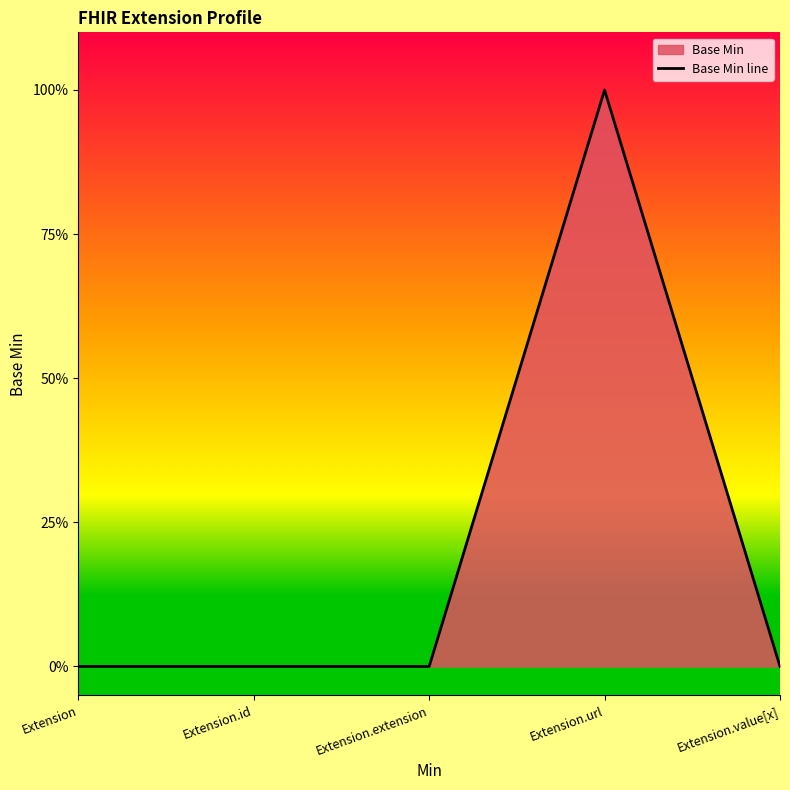

Does the chart display data point markers on the line(s)?

No